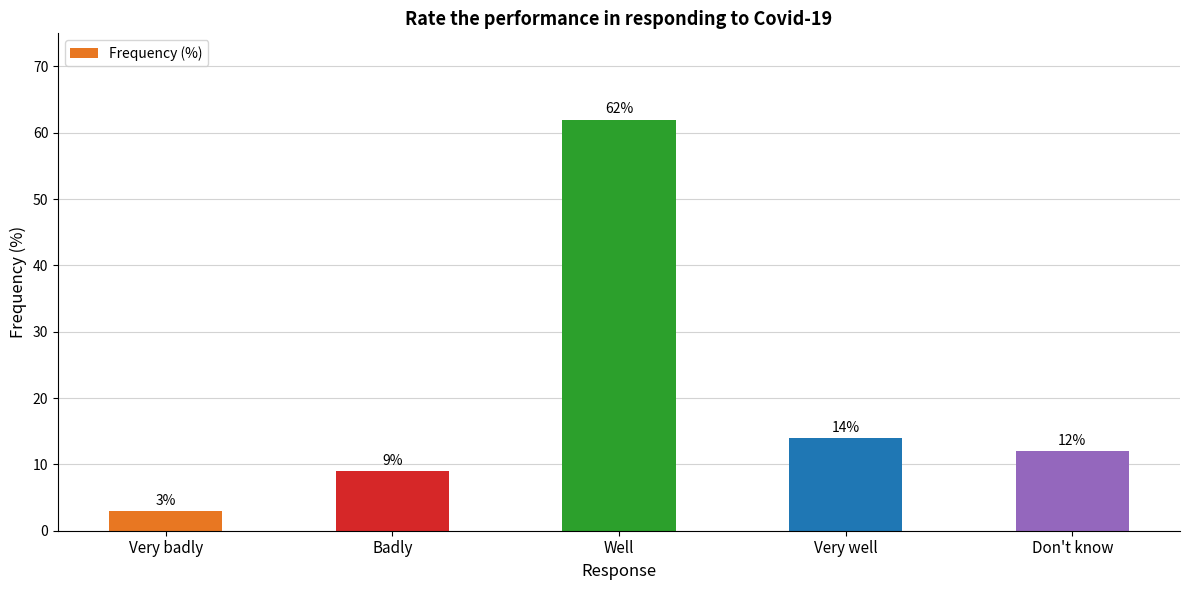

Which category has the highest value across all series?

Well